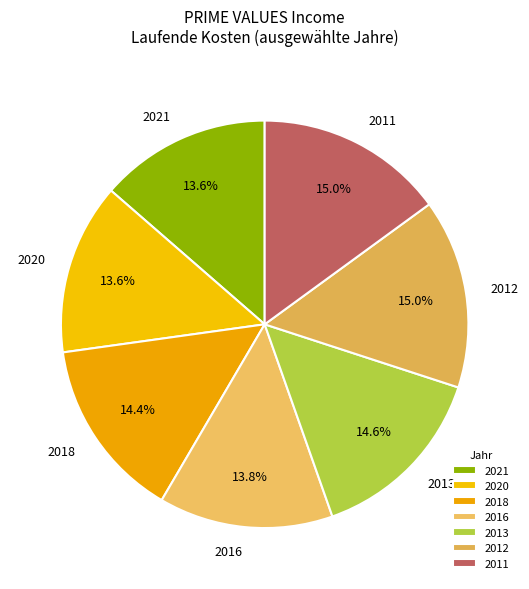

What percentage is NOT represented by 2018?

85.6%